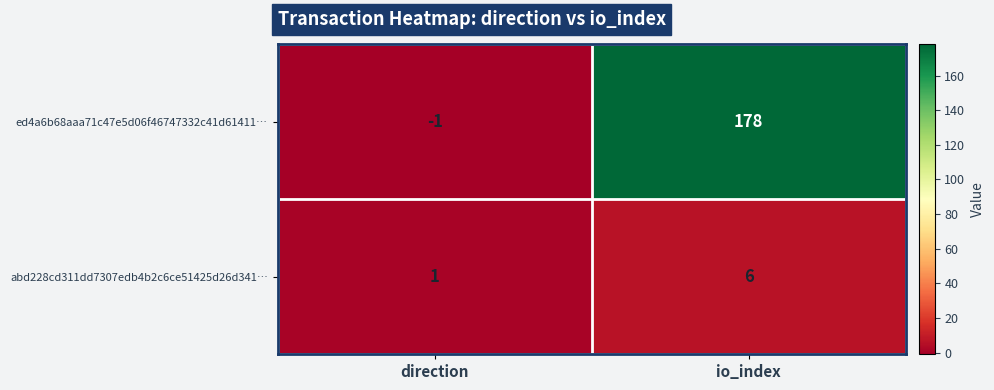

Which series has the largest total across all categories?

ed4a6b68aaa71c47e5d06f46747332c41d61411…